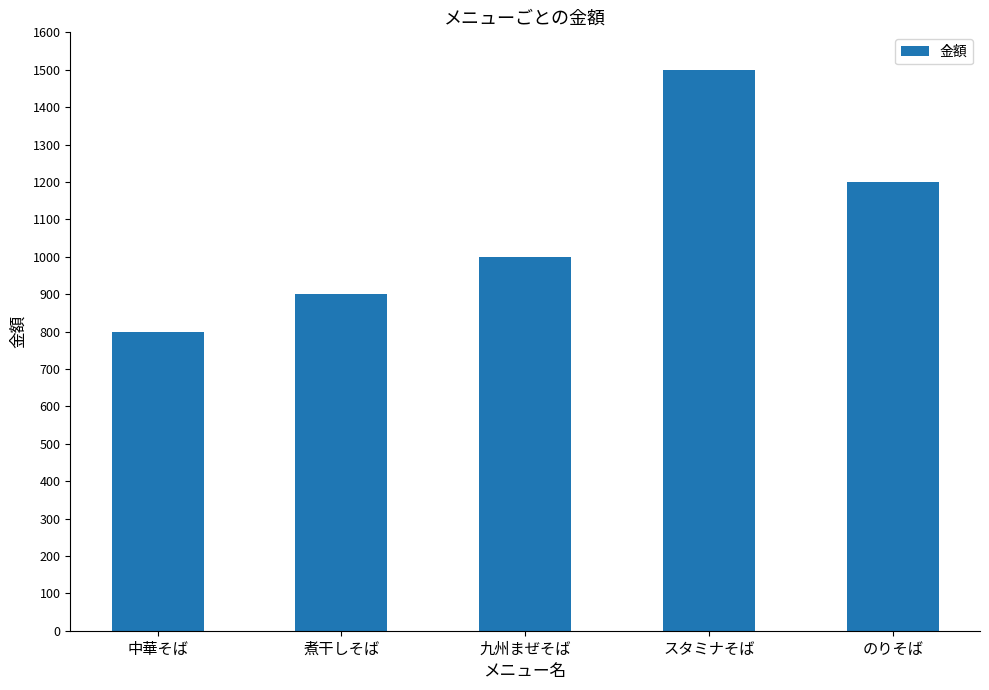

How many series are shown in this chart?

1